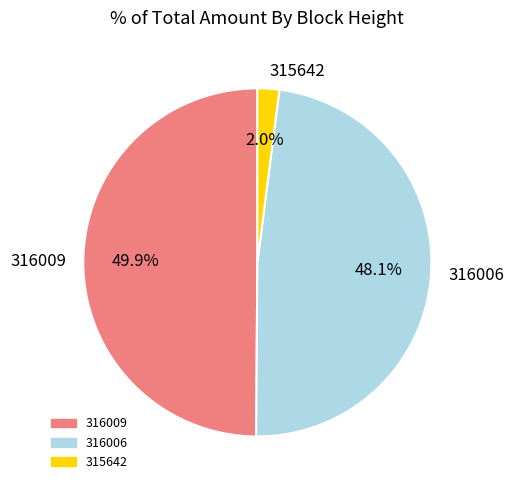

The 316009 slice represents 50% of the pie. True or false?

True